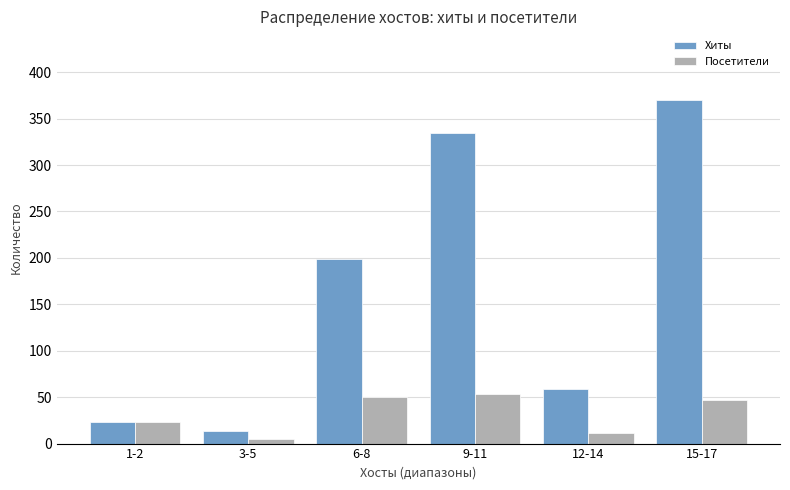

What are all the series names shown in the legend?

Хиты, Посетители